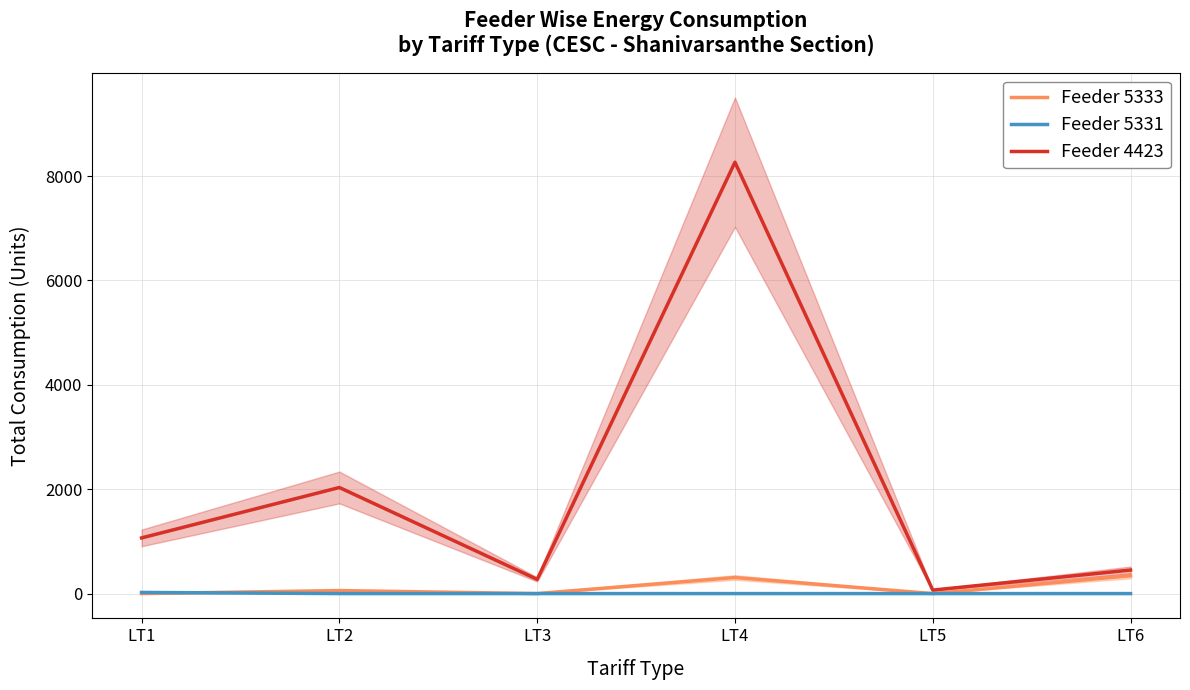

What is the difference between the maximum and second lowest values in the Feeder 4423 series?

7994